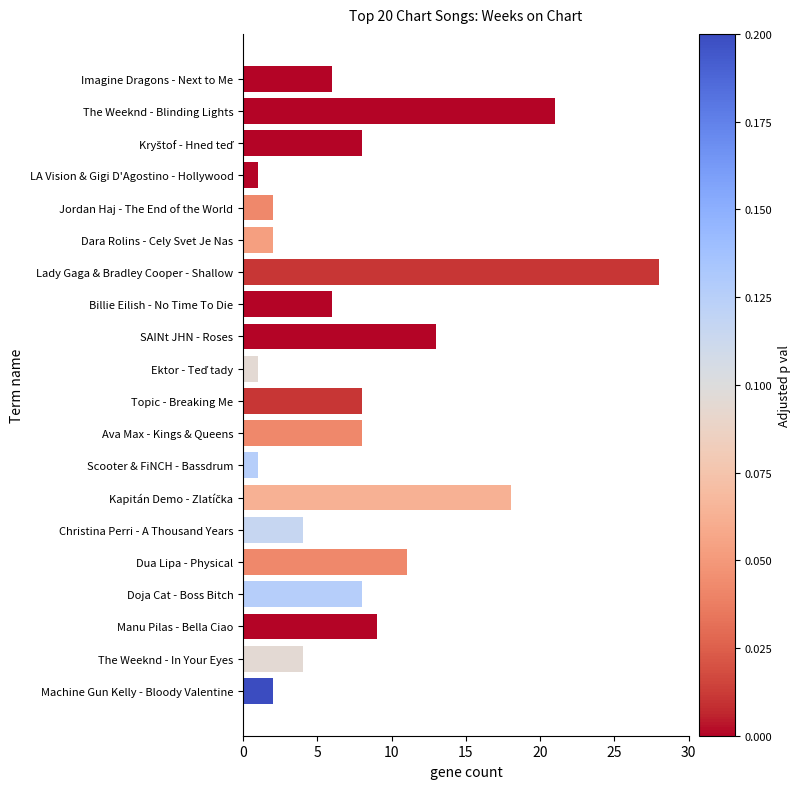

Reading top to bottom, transcribe all the data shown in this chart.

6	21	8	1	2	2	28	6	13	1	8	8	1	18	4	11	8	9	4	2